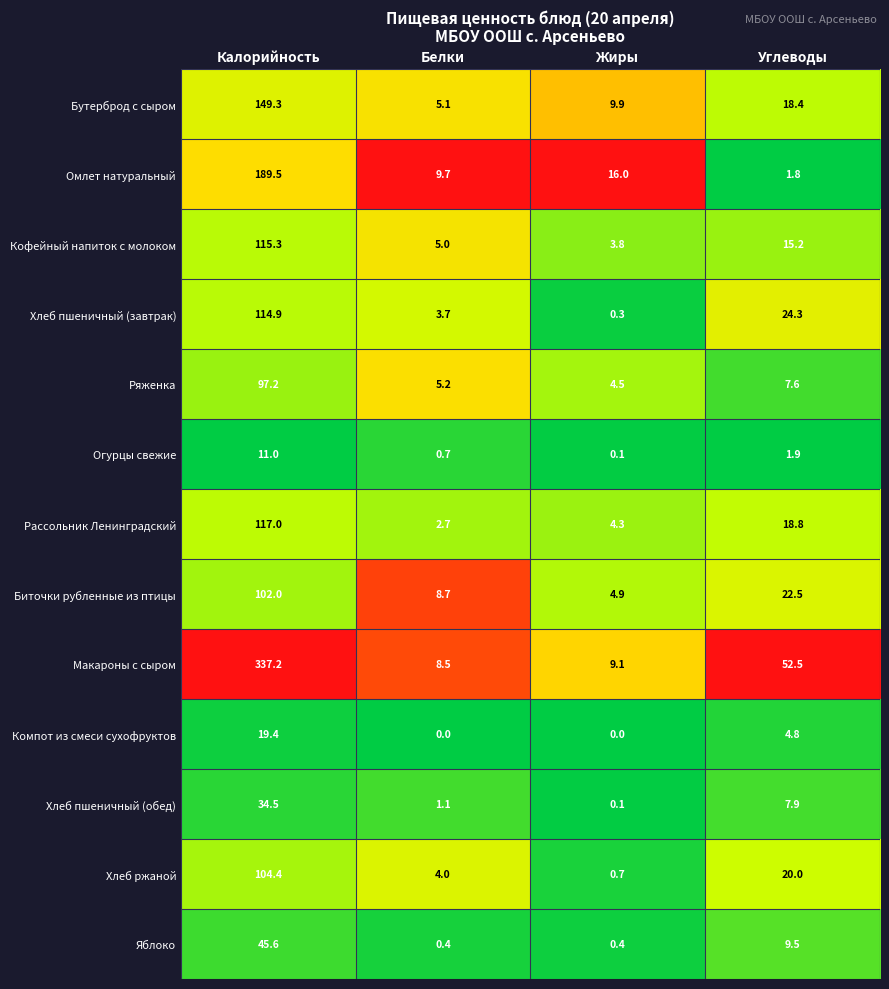

What is the maximum value shown in the chart?

337.2